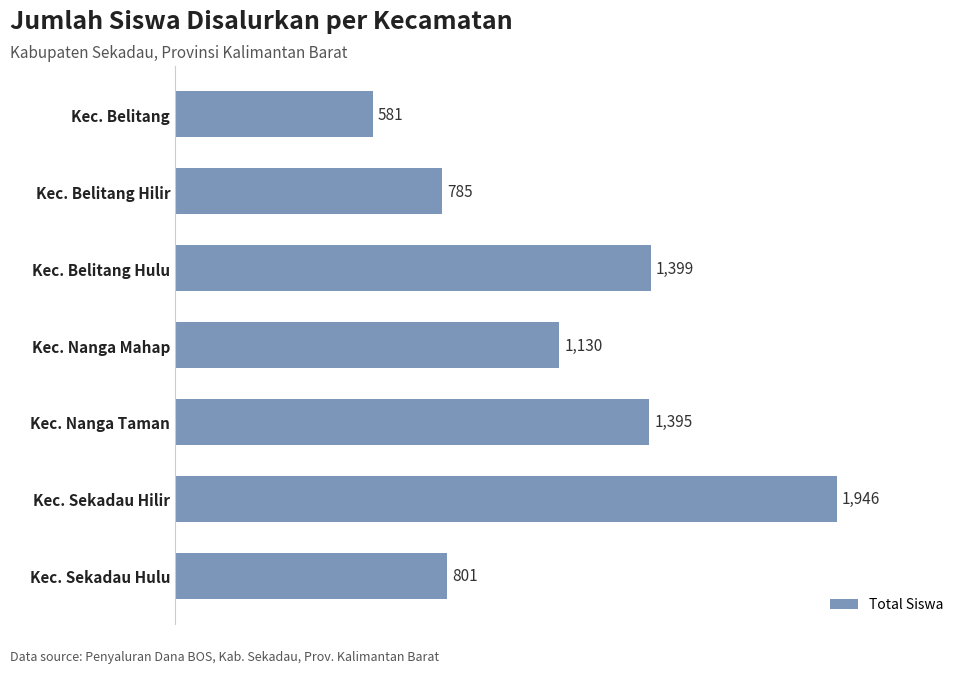

Read the value at Kec. Sekadau Hilir, to the nearest 10.

1950